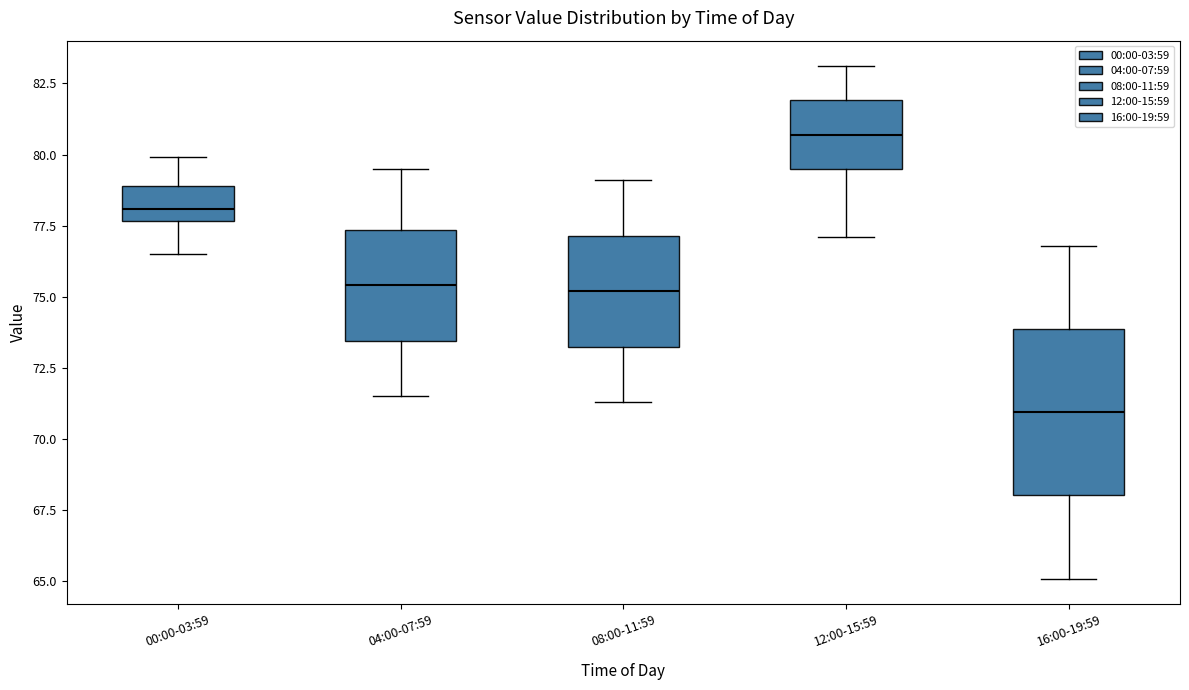

Where is the lower edge of the box for 12:00-15:59 on the y-axis? The values are not printed on the chart, so give them approximately, as read against the axis.

79.5